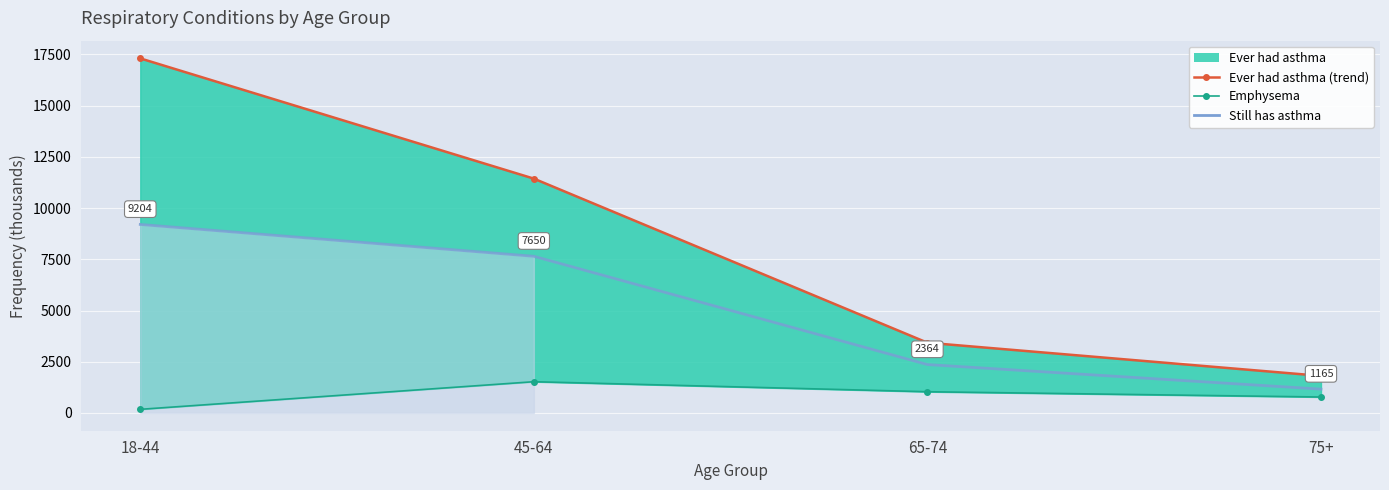

At which label does Still has asthma reach its minimum?

75+